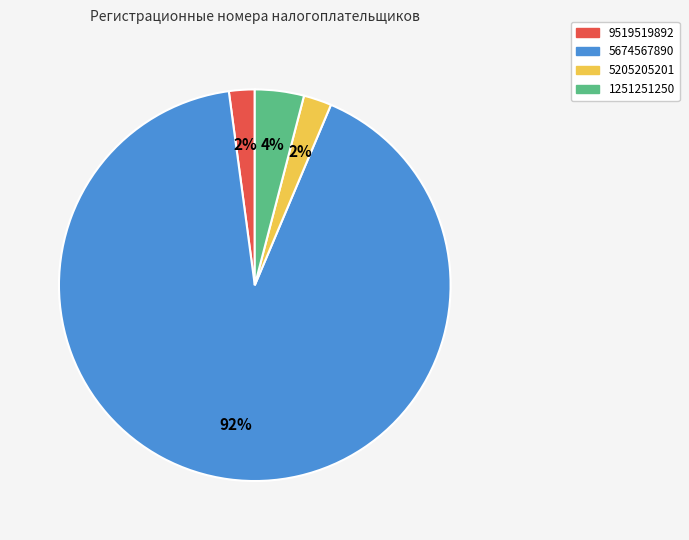

What is the largest slice in the pie chart?

5674567890